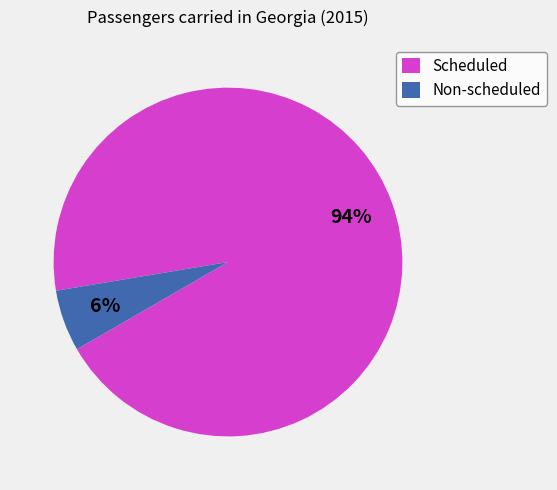

True or false: Scheduled accounts for 94% of the total.

True